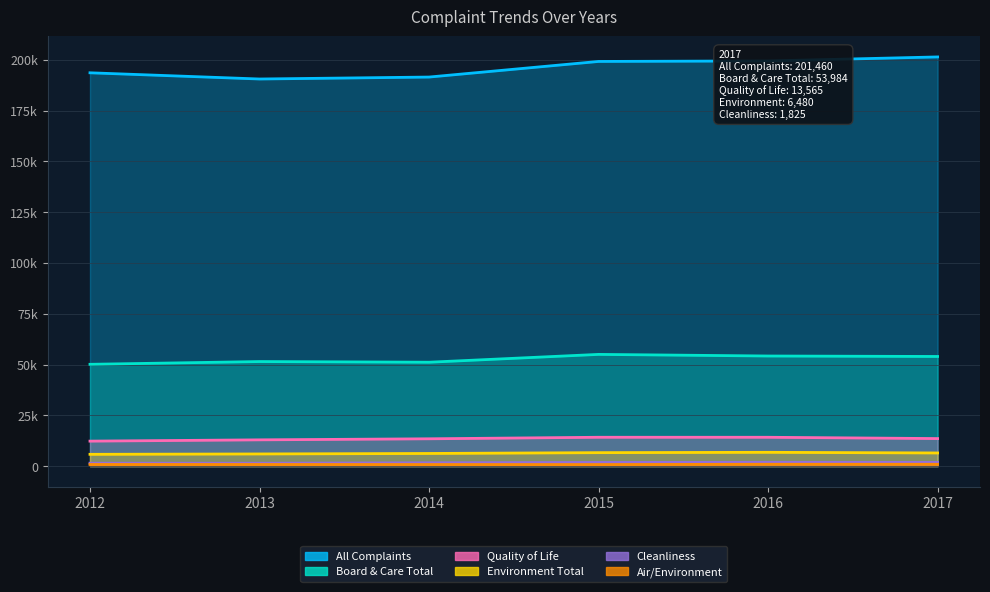

True or false: Quality of Life and Cleanliness cross at least once.

False